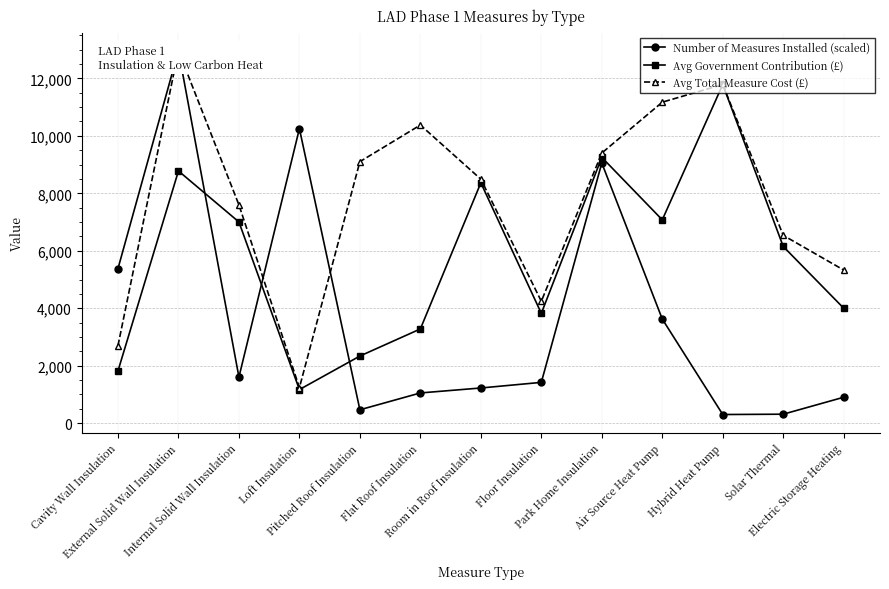

What is the sum of all Number of Measures Installed (scaled) values?

48564.9